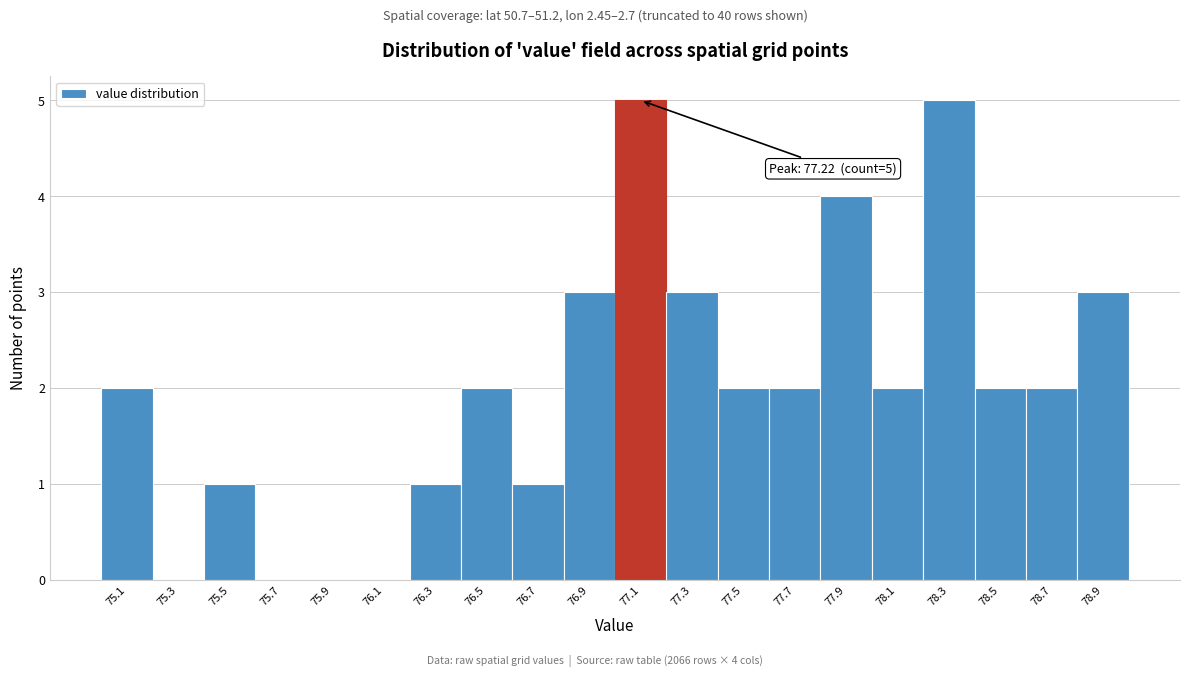

Reading right to left, extract all data points from this chart.

78.9=3	78.7=2	78.5=2	78.3=5	78.1=2	77.9=4	77.7=2	77.5=2	77.3=3	77.1=5	76.9=3	76.7=1	76.5=2	76.3=1	76.1=0	75.9=0	75.7=0	75.5=1	75.3=0	75.1=2